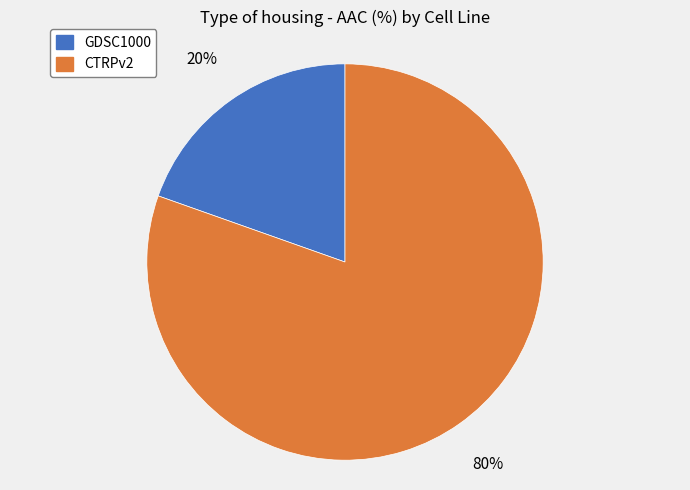

What is the largest slice in the pie chart?

CTRPv2